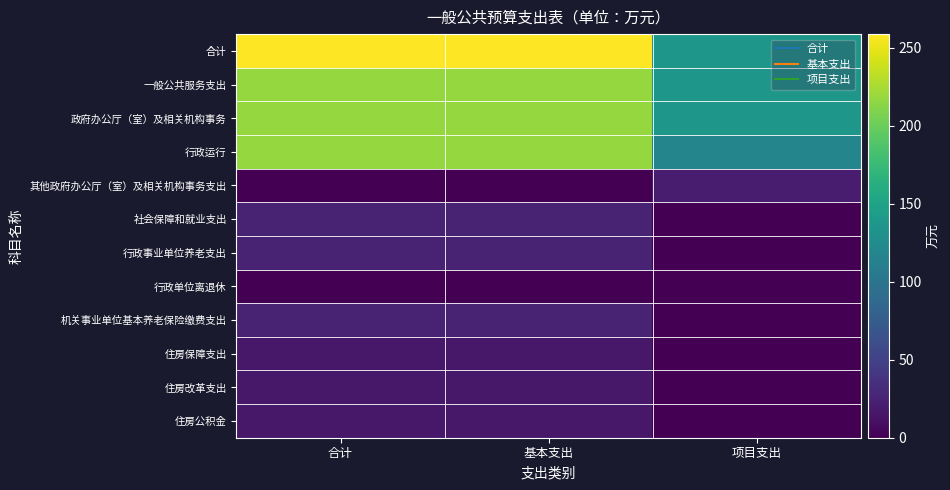

Reading left to right, list all the values displayed in this chart.

合计: 合计=258.7	基本支出=258.7	项目支出=137.3
一般公共服务支出: 合计=217.7	基本支出=217.7	项目支出=137.3
政府办公厅（室）及相关机构事务: 合计=217.7	基本支出=217.7	项目支出=137.3
行政运行: 合计=217.7	基本支出=217.7	项目支出=117.3
其他政府办公厅（室）及相关机构事务支出: 合计=0.0	基本支出=0.0	项目支出=20.0
社会保障和就业支出: 合计=24.7	基本支出=24.7	项目支出=0.0
行政事业单位养老支出: 合计=24.7	基本支出=24.7	项目支出=0.0
行政单位离退休: 合计=0.0	基本支出=0.0	项目支出=0.0
机关事业单位基本养老保险缴费支出: 合计=24.7	基本支出=24.7	项目支出=0.0
住房保障支出: 合计=16.2	基本支出=16.2	项目支出=0.0
住房改革支出: 合计=16.2	基本支出=16.2	项目支出=0.0
住房公积金: 合计=16.2	基本支出=16.2	项目支出=0.0